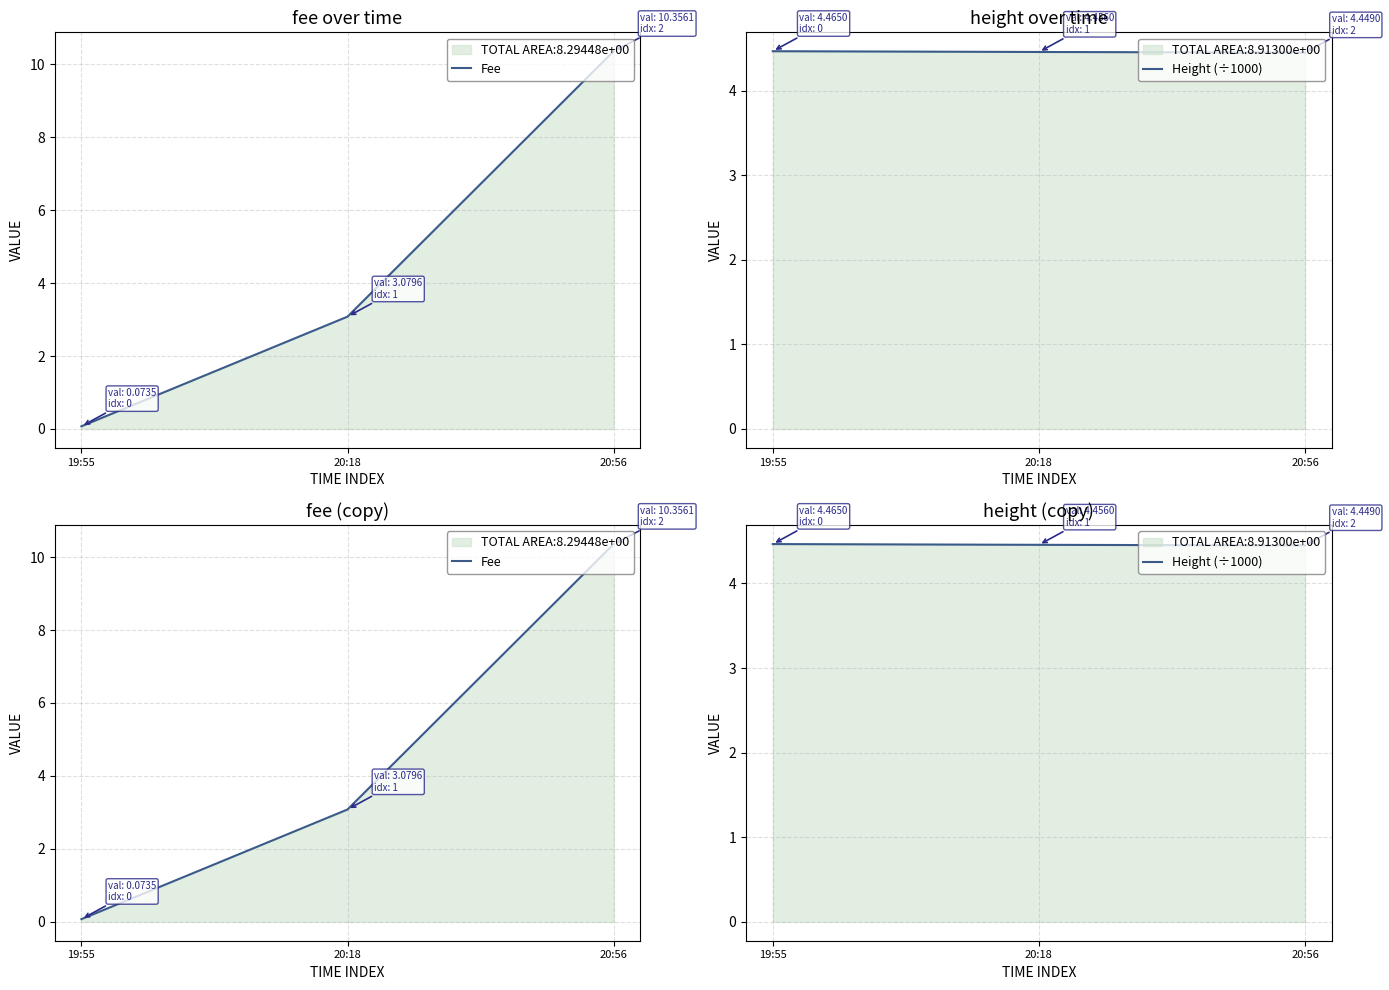

Is the value of Fee at 20:56 greater than the value of Height (÷1000) at 19:55?

Yes